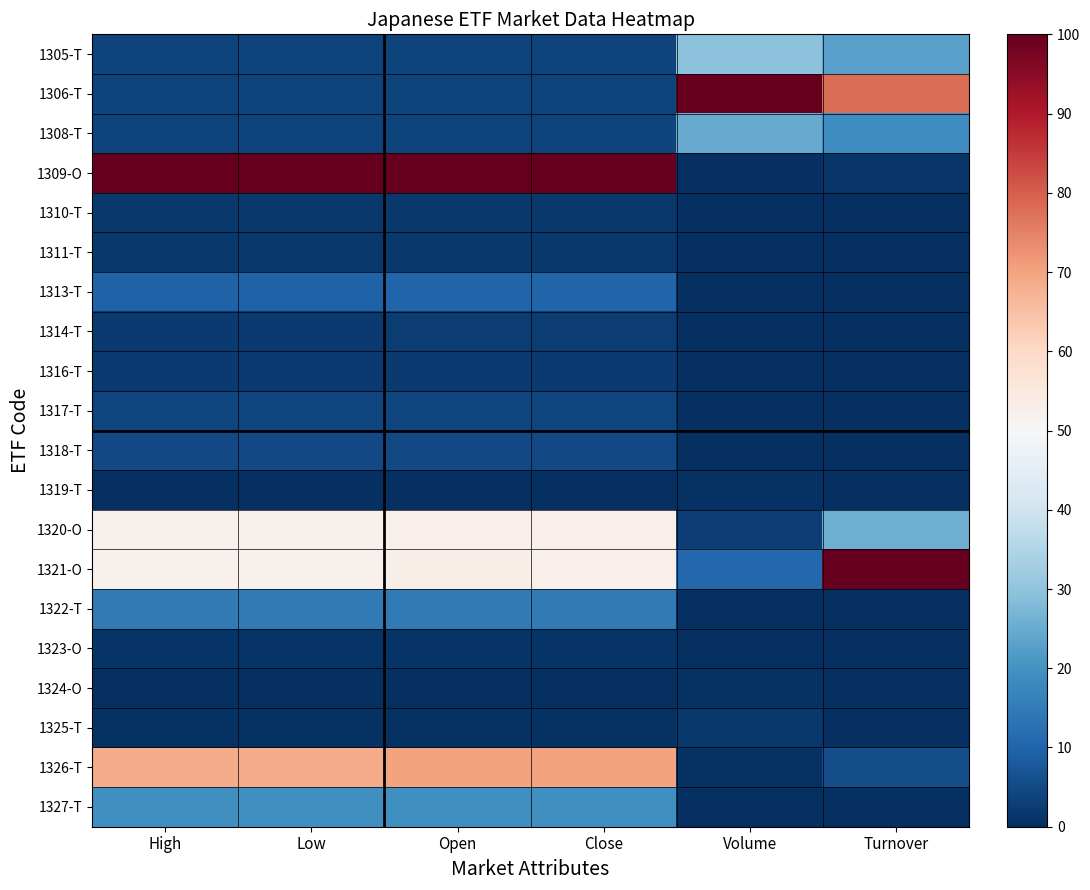

Rank the series at Close from highest to lowest value.

1309-O, 1326-T, 1320-O, 1321-O, 1327-T, 1322-T, 1313-T, 1318-T, 1317-T, 1305-T, 1306-T, 1308-T, 1314-T, 1316-T, 1311-T, 1310-T, 1323-O, 1325-T, 1319-T, 1324-O